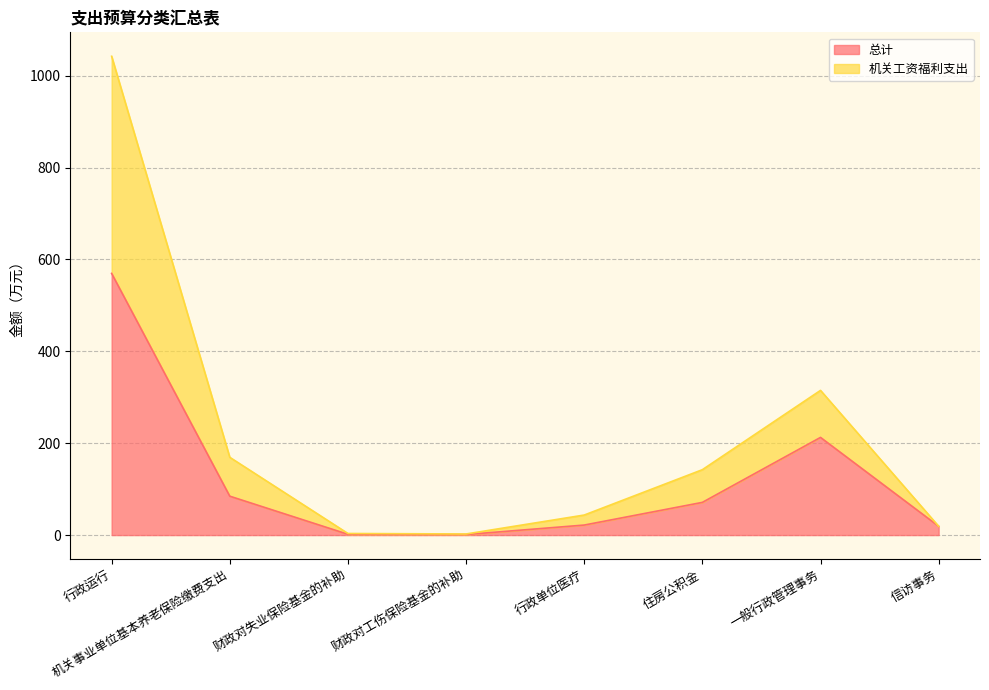

In 总计, how many points are higher than both neighbors (excluding endpoints)?

1